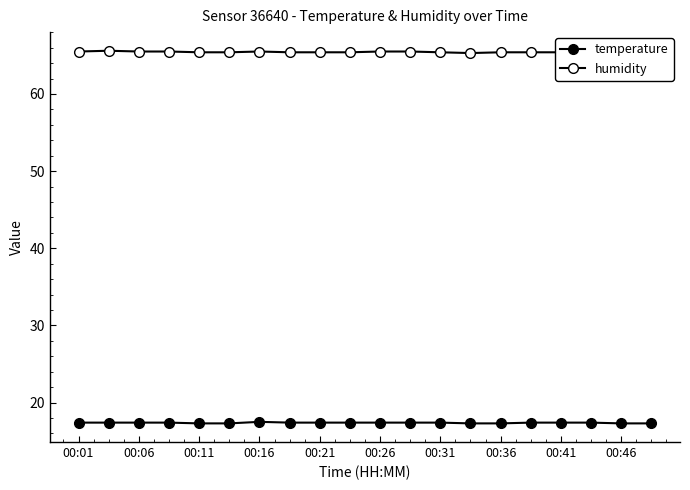

Count the number of data series in this chart.

2